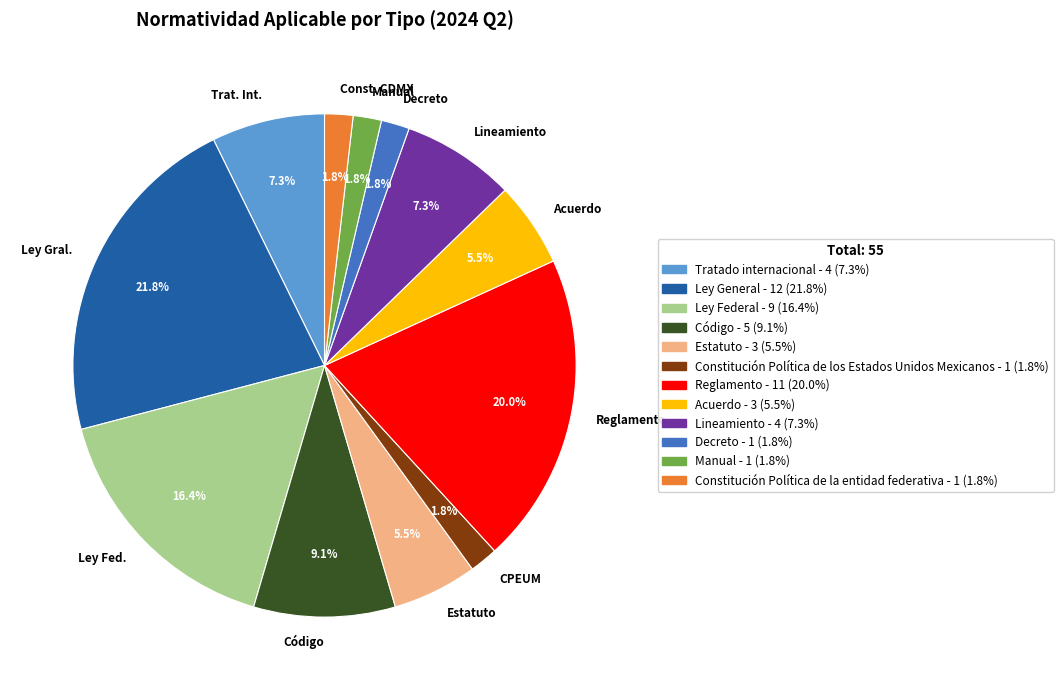

Which slice is the largest?

Ley Gral.